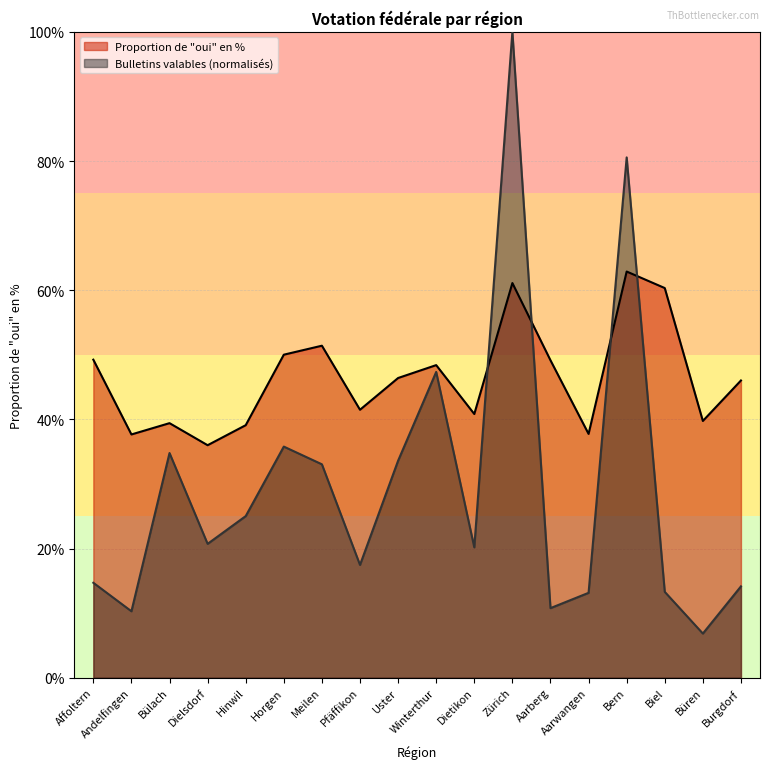

Where is the first local minimum for Proportion de oui en %?

Andelfingen